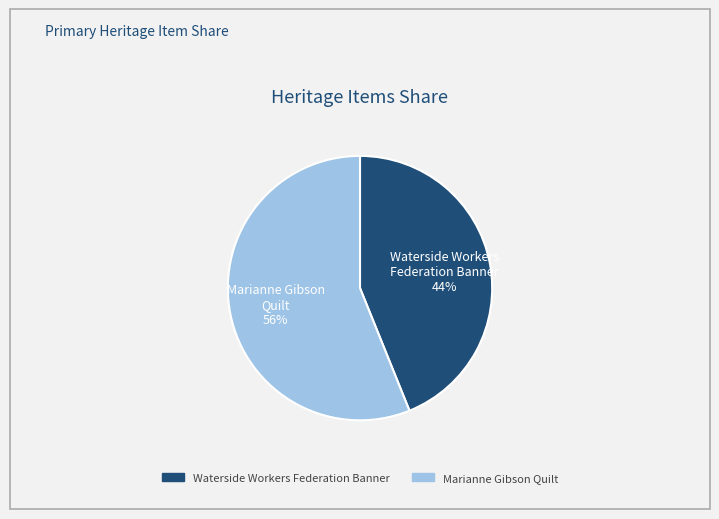

To the nearest percent, what is the difference between the largest and smallest slice percentages?

12%